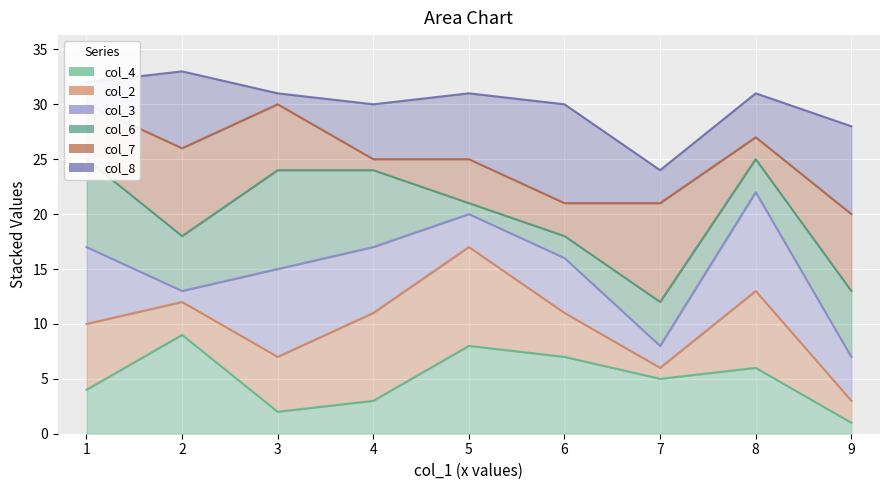

What is the sum of the col_7_line values at 1 and 9?

50